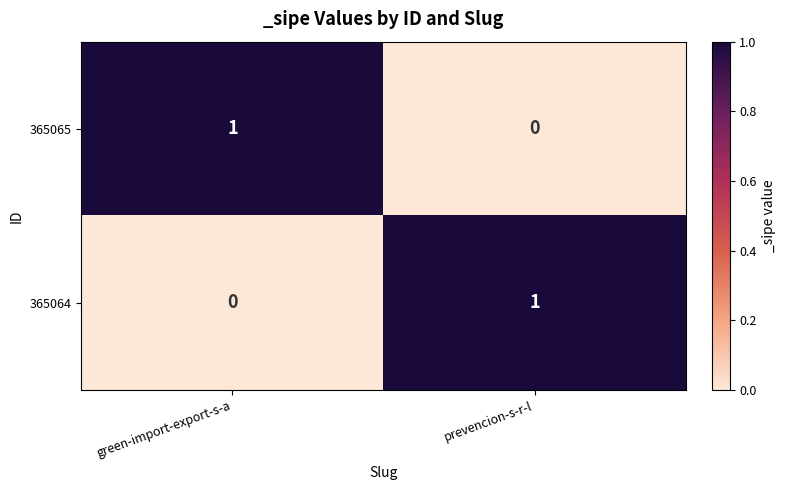

The value of 365065 at green-import-export-s-a is 1. True or false?

True